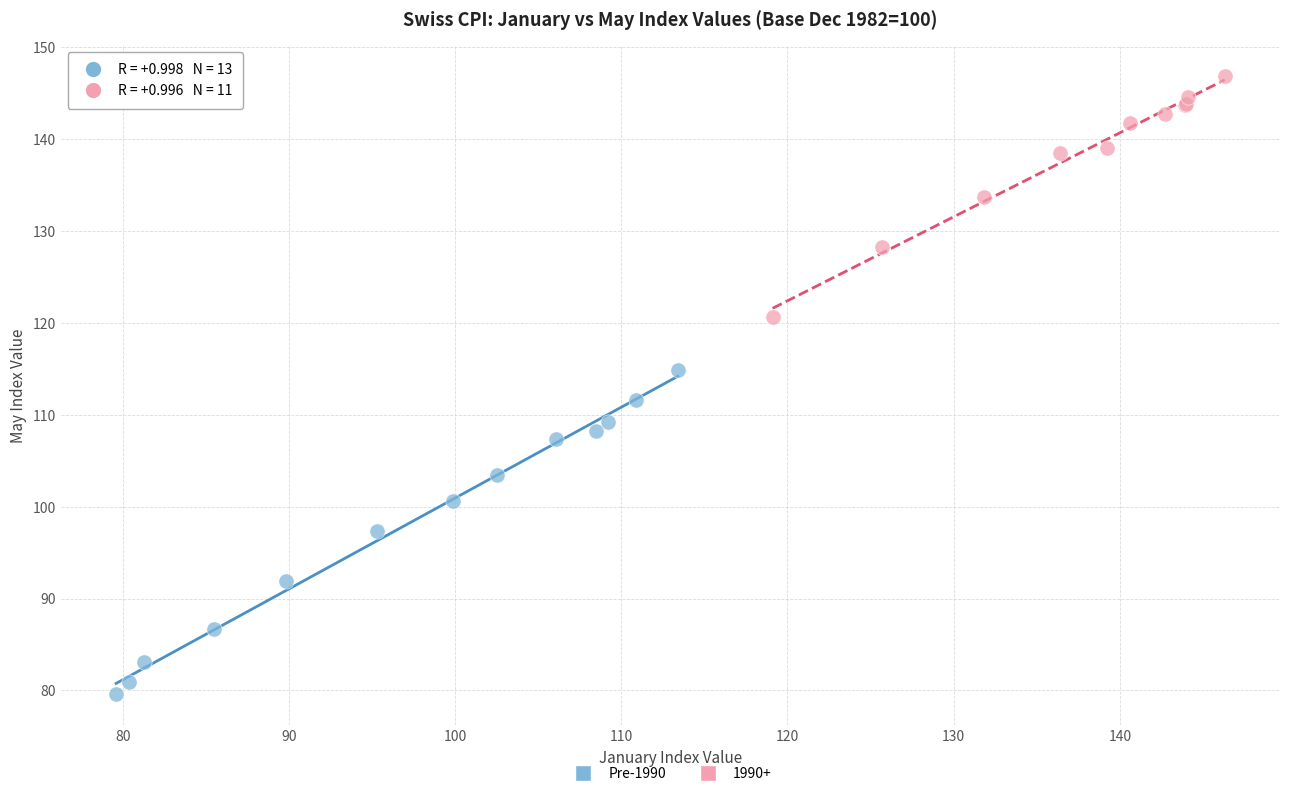

Which series has the widest spread of Y values?

Pre-1990